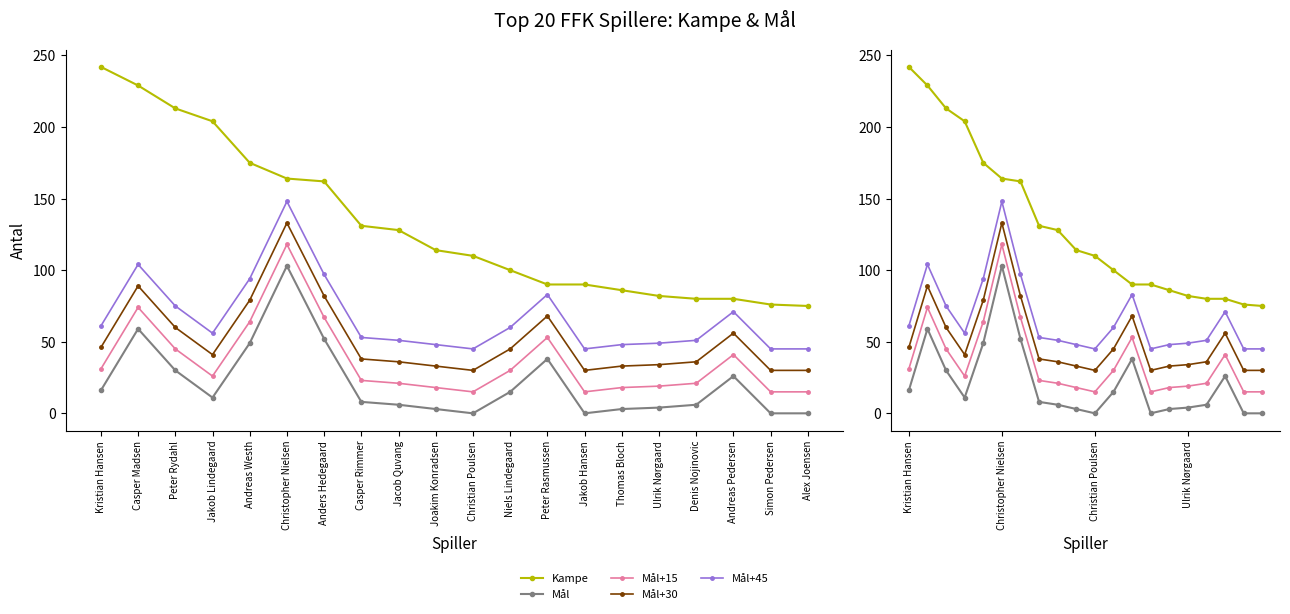

What position from the left is Christian Poulsen?

11